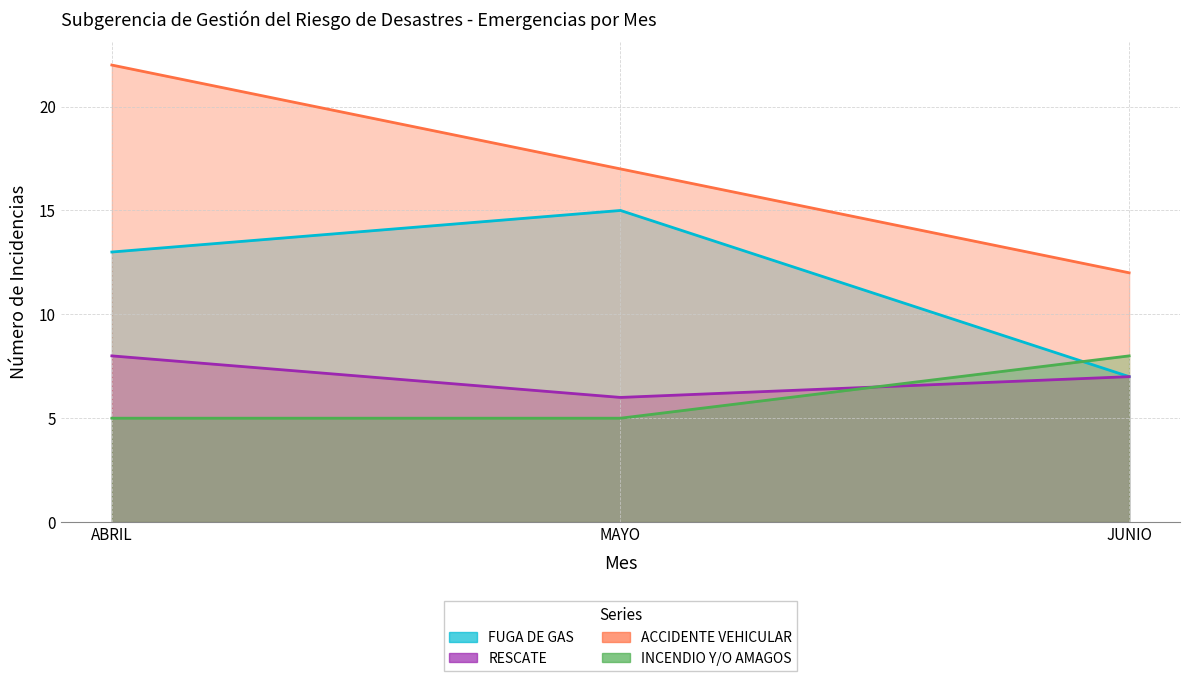

Is it true that RESCATE equals 3 at ABRIL?

False